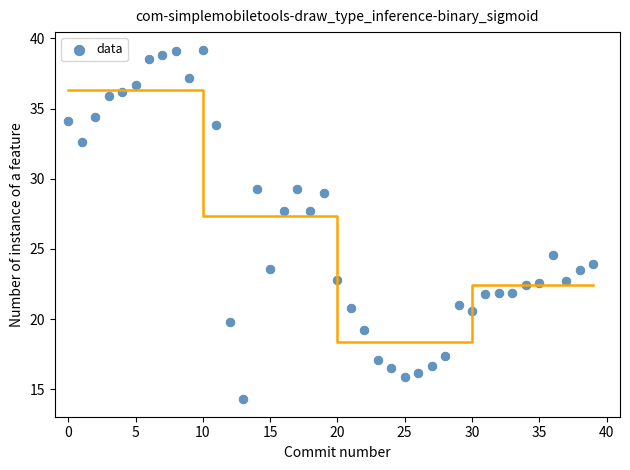

What is the range of Y values (max minus min)?

24.9